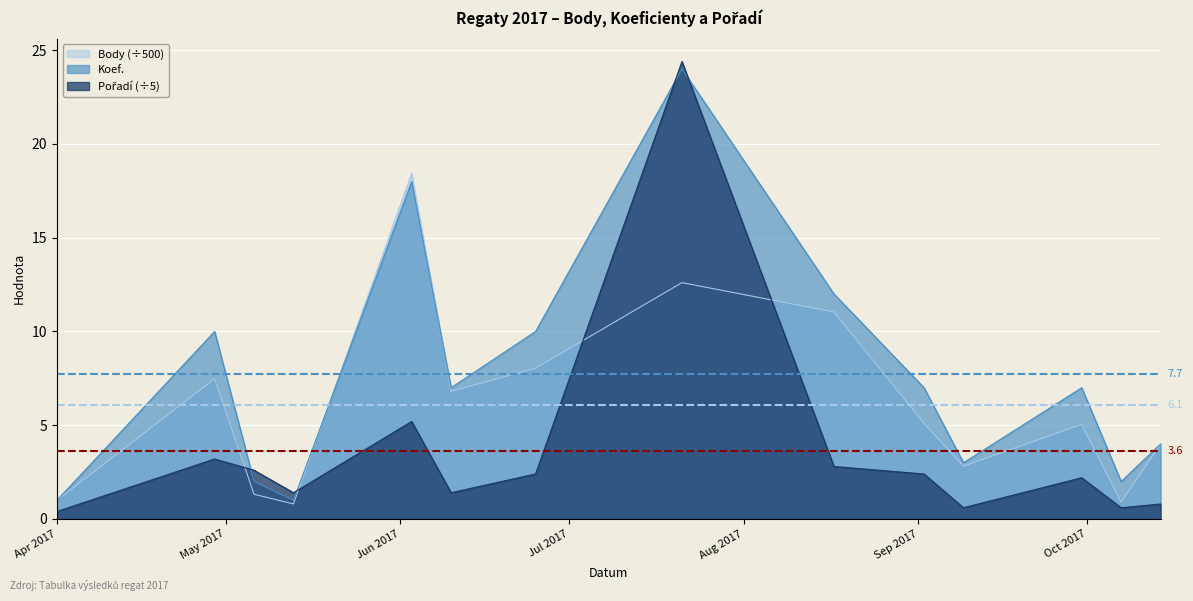

Reading left to right, transcribe all the data shown in this chart.

Body: 1.0	7.5	1.3	0.8	18.4	6.8	8.0	12.6	11.0	5.1	2.8	5.0	0.9	4.0
Koef.: 1.0	10.0	2.0	1.0	18.0	7.0	10.0	24.0	12.0	7.0	3.0	7.0	2.0	4.0
Pořadí: 0.4	3.2	2.6	1.4	5.2	1.4	2.4	24.4	2.8	2.4	0.6	2.2	0.6	0.8